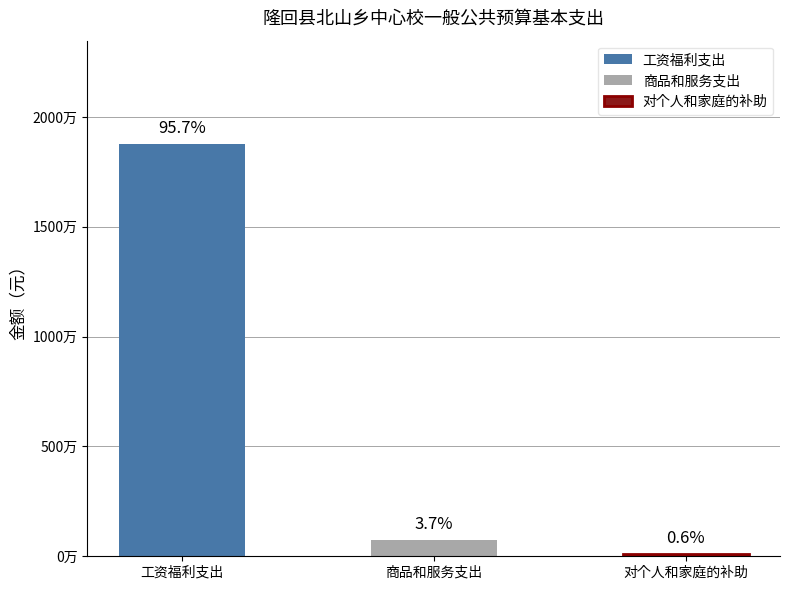

What is the sum of all values?

19620624.8